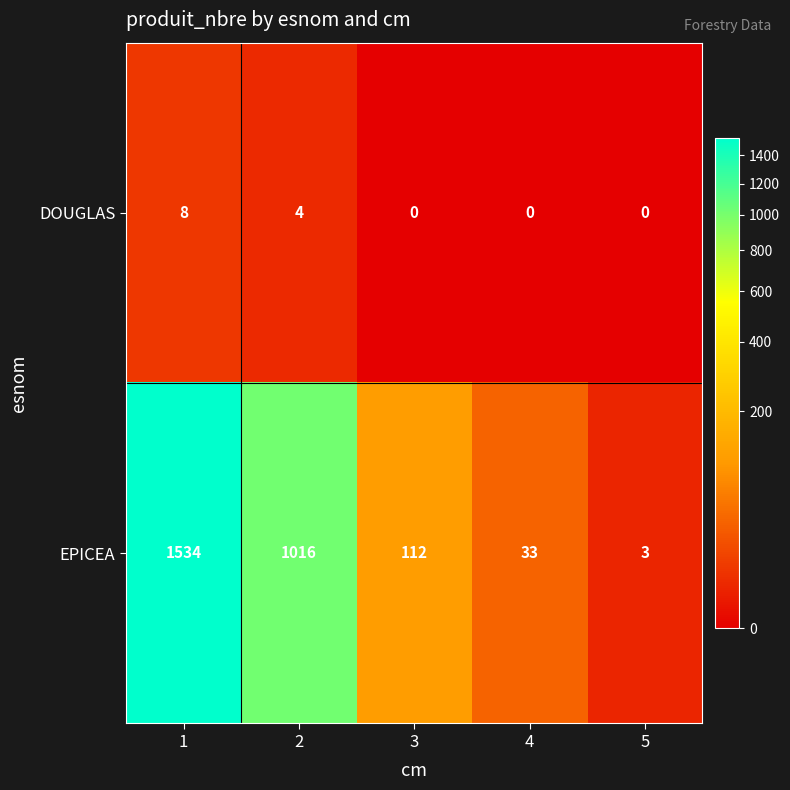

The value of DOUGLAS at 1 is 8. True or false?

True